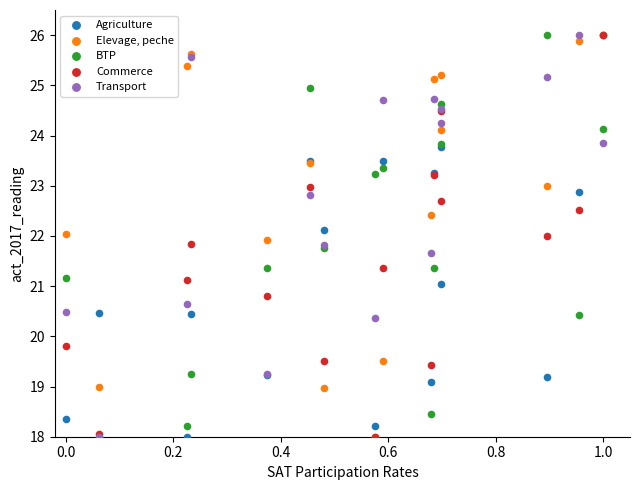

What are all the series names shown in the legend?

Agriculture, Elevage, peche, BTP, Commerce, Transport